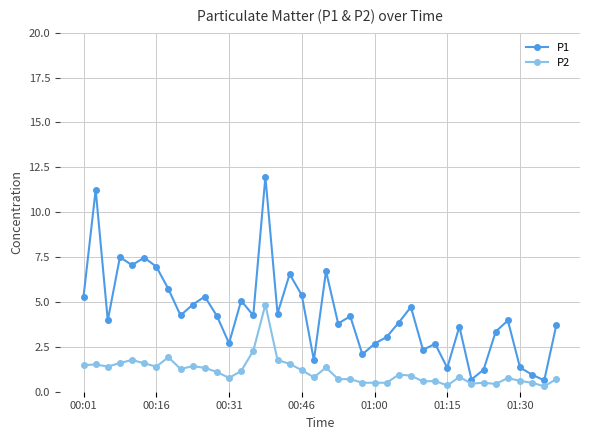

What is the value of the P2 point at the 12th from the left?

1.1